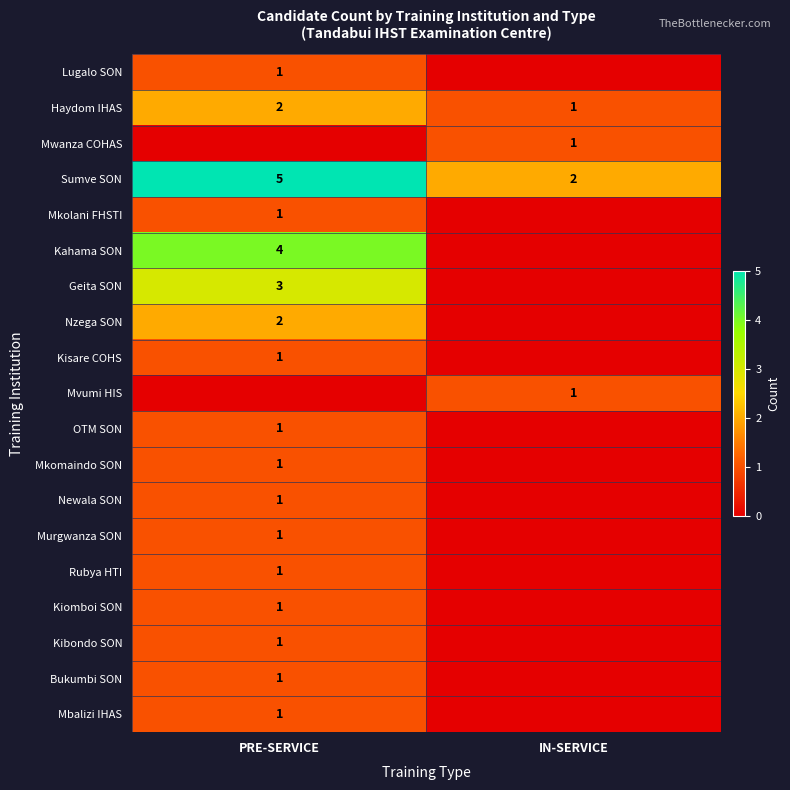

What is the sum of all Sumve SON values?

7